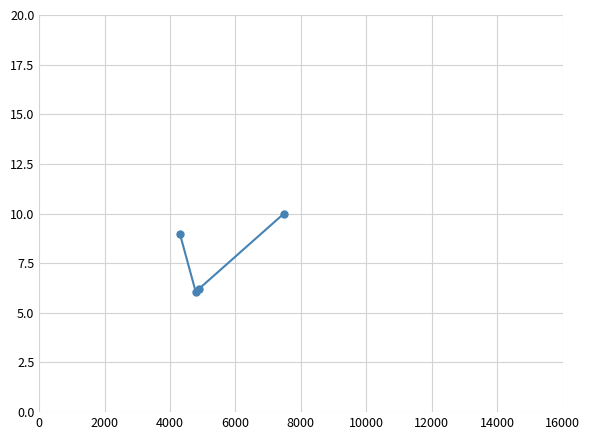

Does the chart have visible grid lines?

Yes